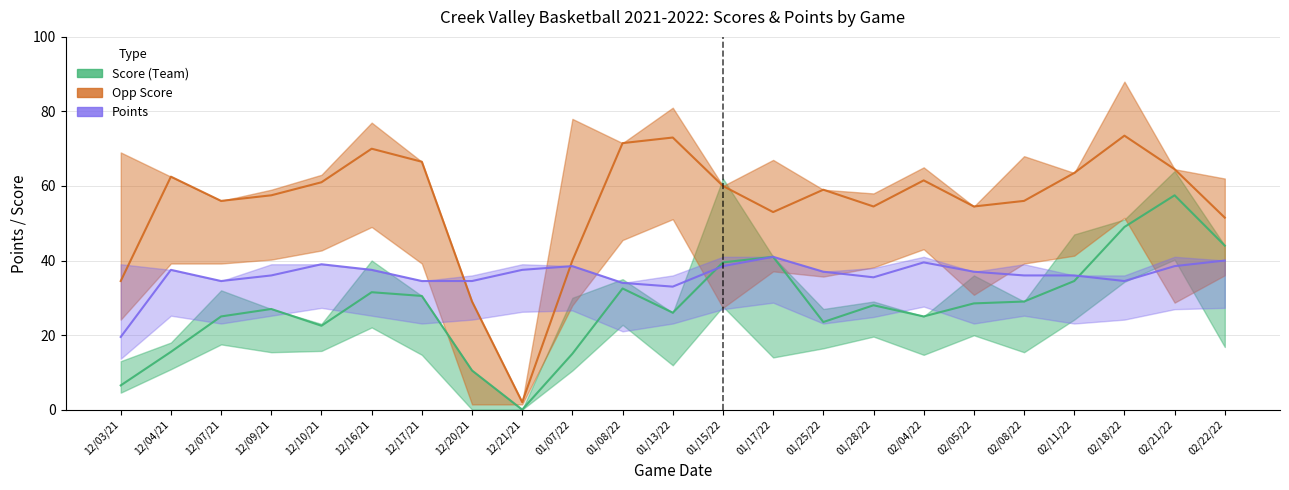

How many values in the Opp Score series are below 59?

10